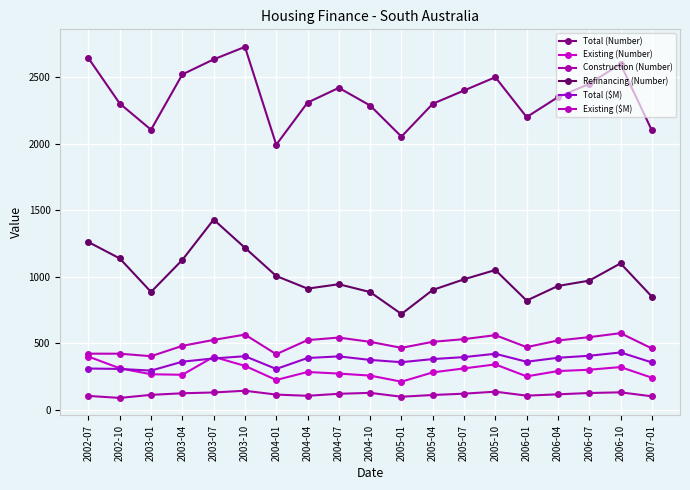

True or false: Construction (Number) and Total (Number) intersect in this chart.

False